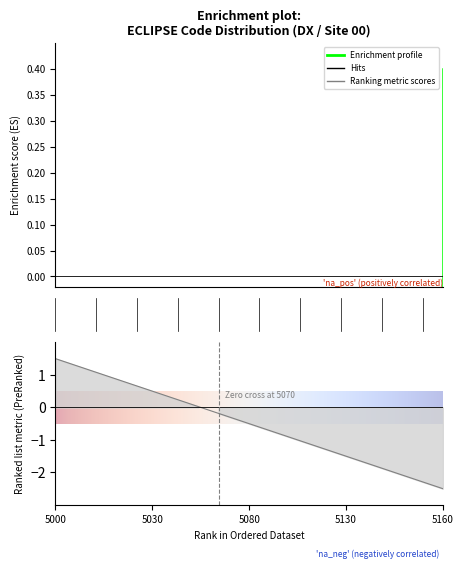

How many categories are shown in the chart?

20